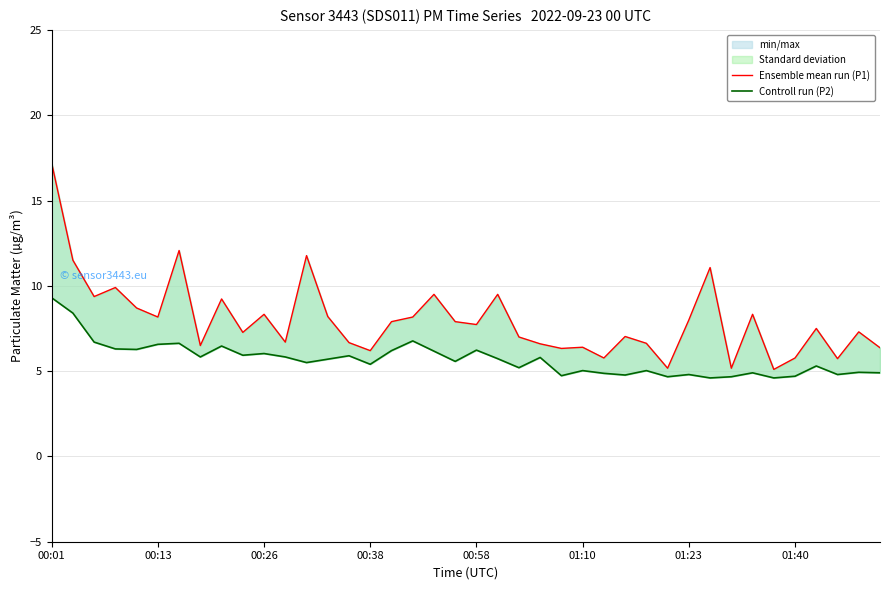

How many data points in Ensemble mean run (P1) are less than 7?

15